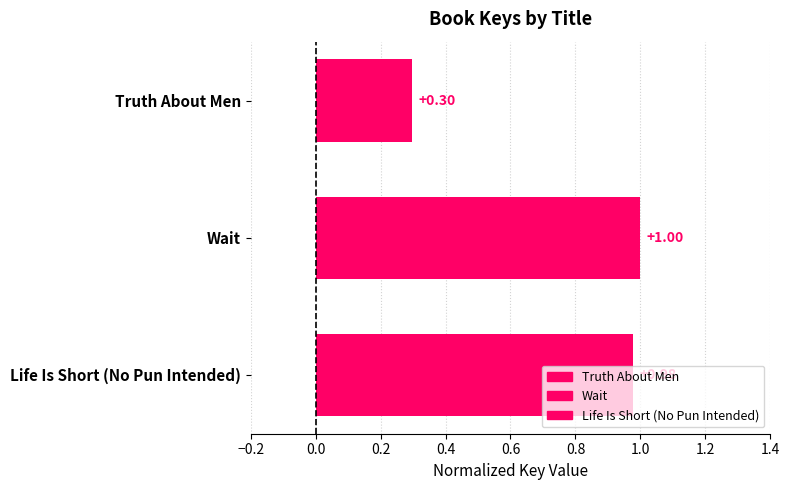

Which category has the highest value across all series?

Wait